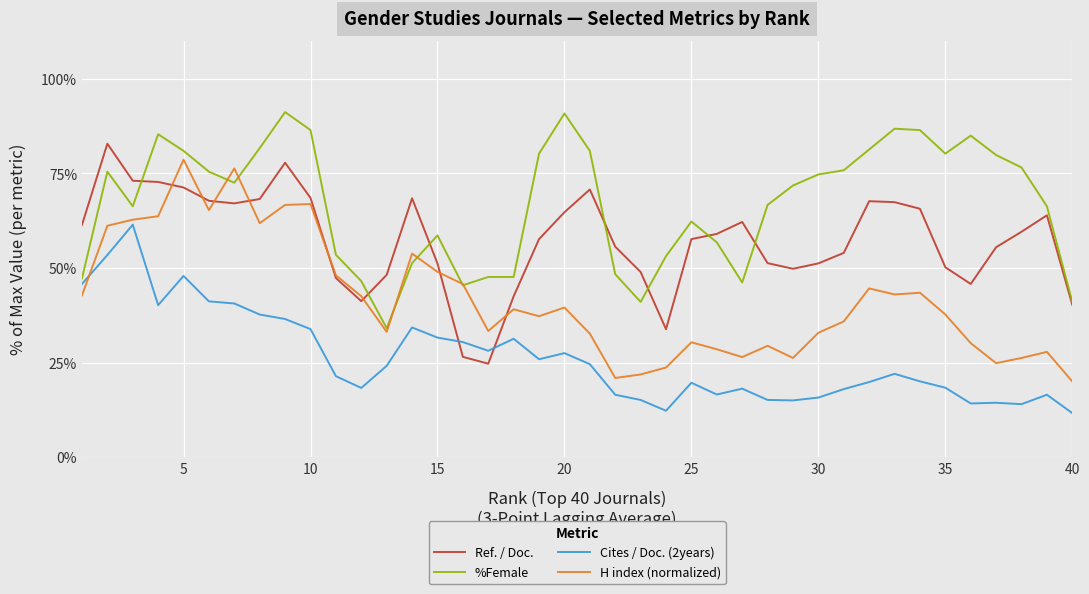

What is the maximum value shown in the chart?

91.2